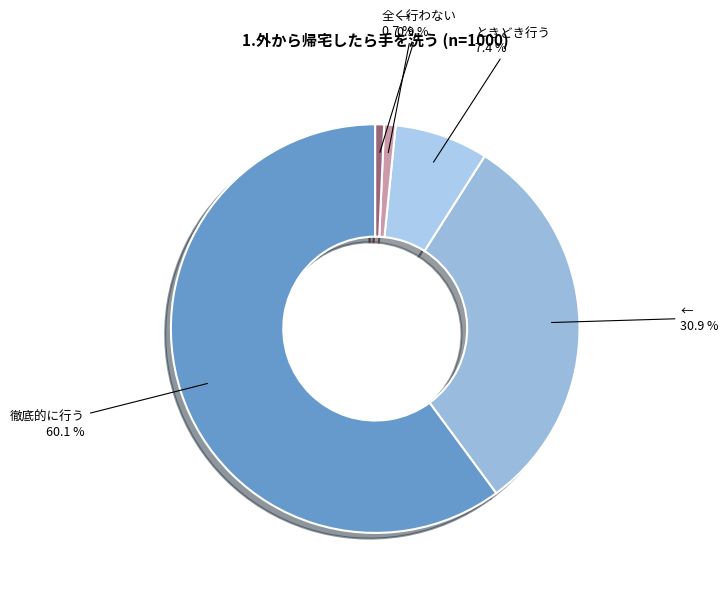

Which category has the biggest portion of the pie?

徹底的に行う